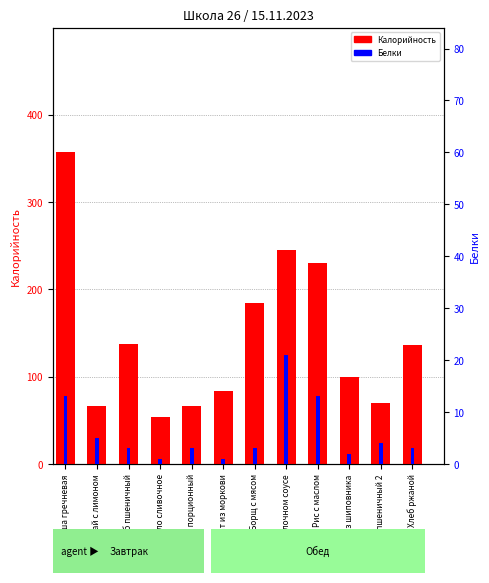

What is the minimum value shown in the chart?

1